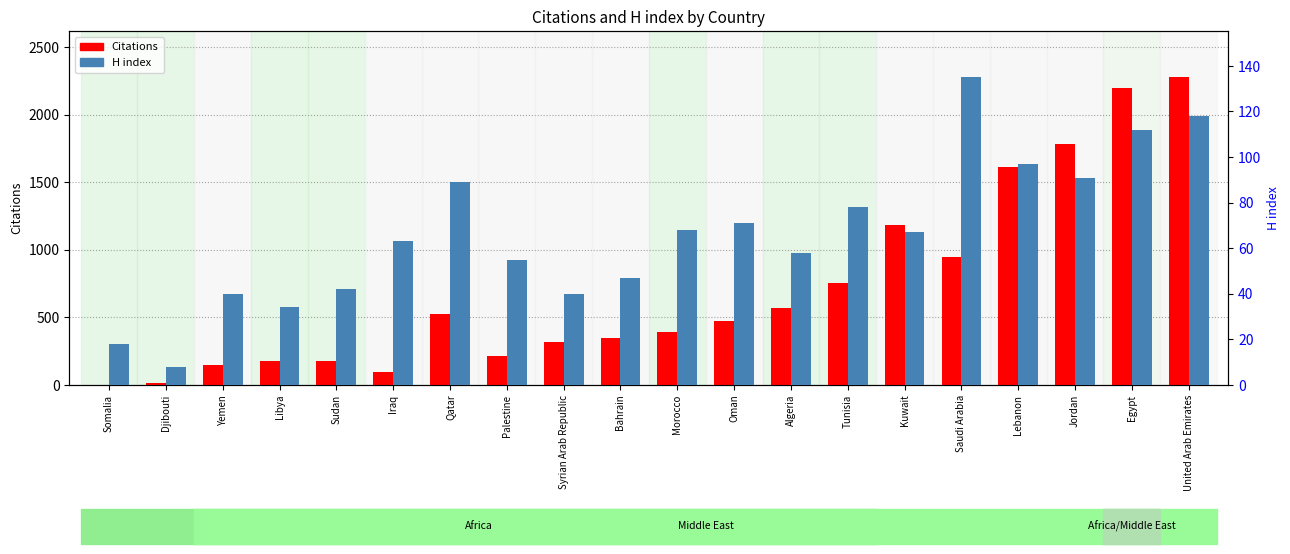

The value of Citations at Somalia is 0. True or false?

True